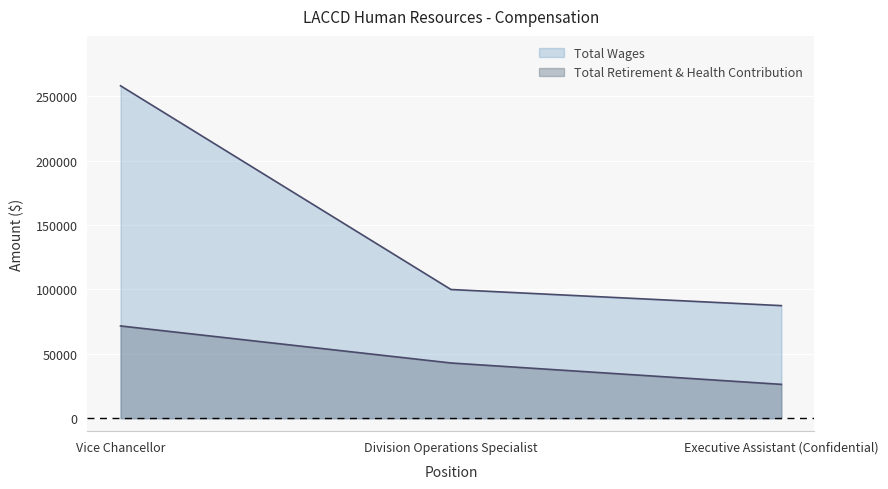

Is the value of Total Retirement & Health Contribution at Executive Assistant (Confidential) greater than the value of Total Wages at Executive Assistant (Confidential)?

No